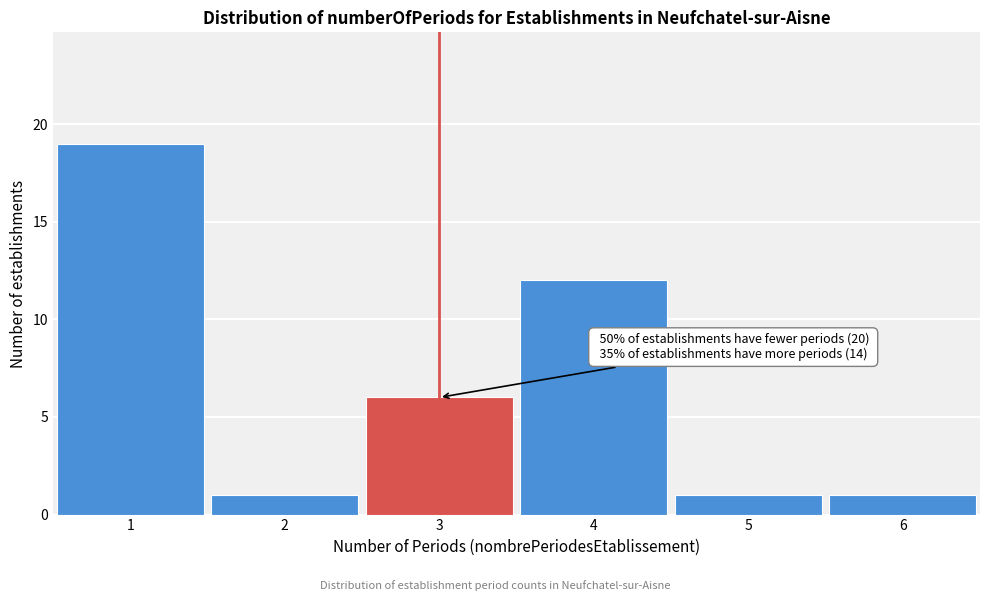

Which range on the x-axis has the tallest bar?

0.5 to 1.5